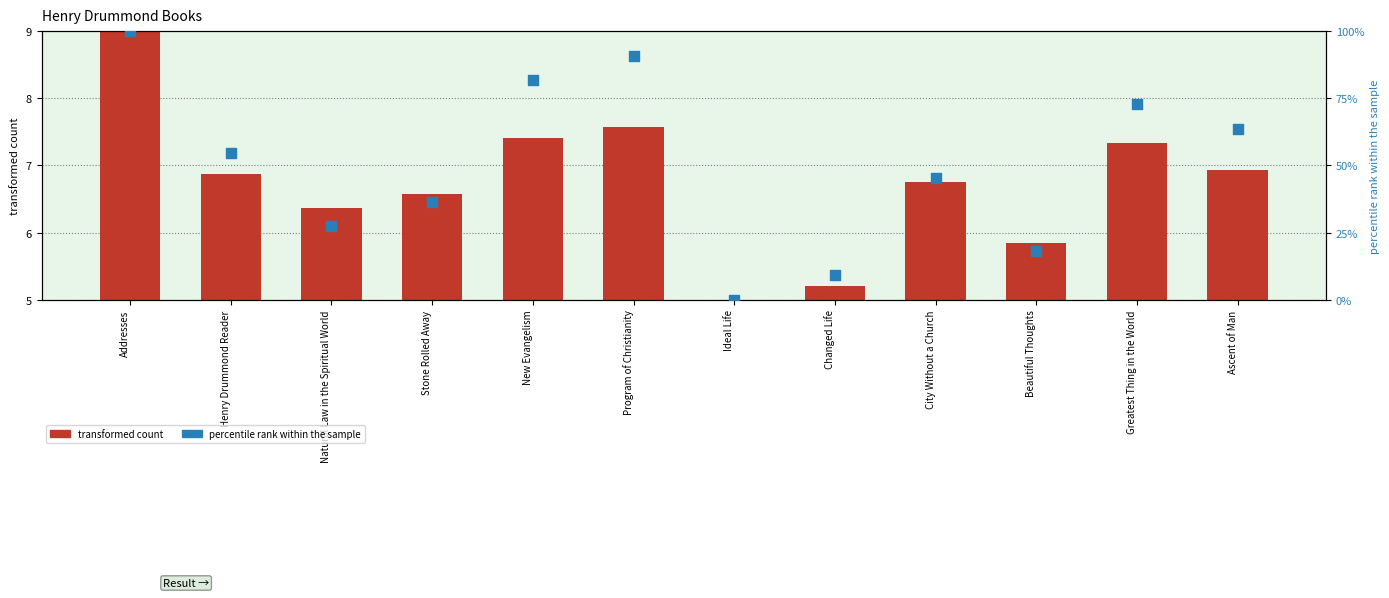

Which series has the largest total across all categories?

percentile rank within the sample